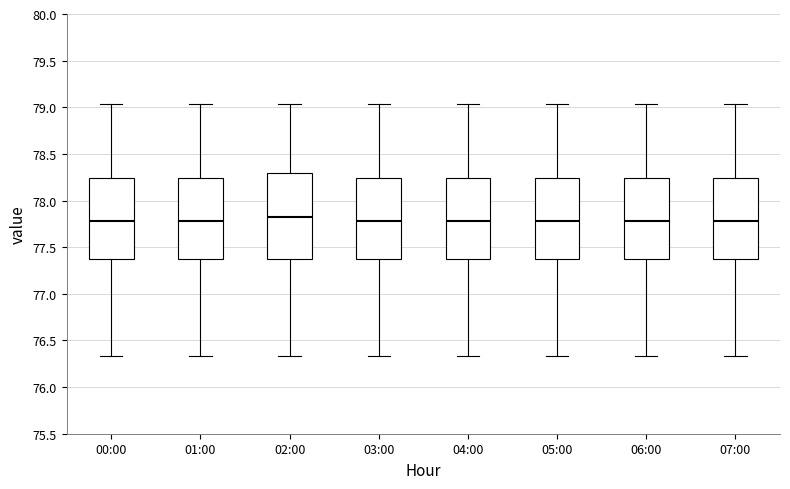

Reading left to right, read every box against the y-axis: the position of its median line, the range the box covers, and the ends of its whiskers. The values are not printed on the chart, so give them approximately, as read against the axis.

00:00: median 77.80, box 77.40 to 78.25, whiskers 76.35 to 79.05
01:00: median 77.80, box 77.40 to 78.25, whiskers 76.35 to 79.05
02:00: median 77.80, box 77.40 to 78.30, whiskers 76.35 to 79.05
03:00: median 77.80, box 77.40 to 78.25, whiskers 76.35 to 79.05
04:00: median 77.80, box 77.40 to 78.25, whiskers 76.35 to 79.05
05:00: median 77.80, box 77.40 to 78.25, whiskers 76.35 to 79.05
06:00: median 77.80, box 77.40 to 78.25, whiskers 76.35 to 79.05
07:00: median 77.80, box 77.40 to 78.25, whiskers 76.35 to 79.05